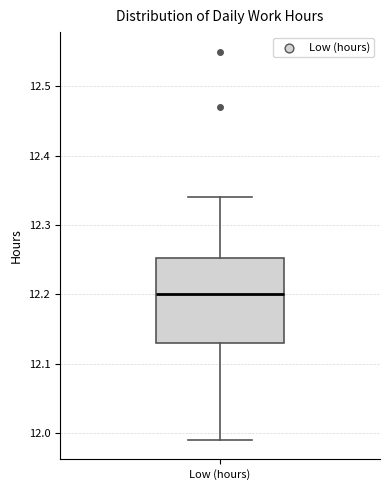

Transcribe this box plot: give where the median line is, the range the box spans, and where the two whiskers end, as read against the y-axis. The values are not printed on the chart, so give them approximately, as read against the axis.

median 12.20, box 12.13 to 12.25, whiskers 11.99 to 12.34